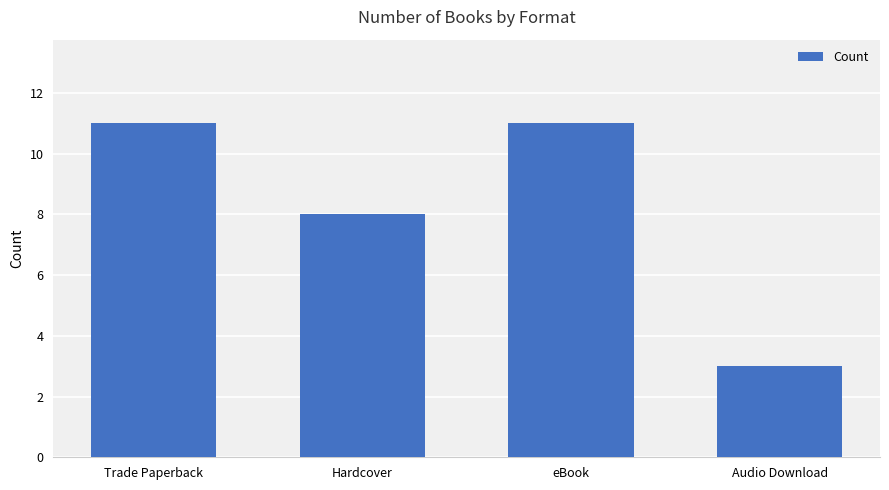

What is the sum of the values at Audio Download and eBook?

14